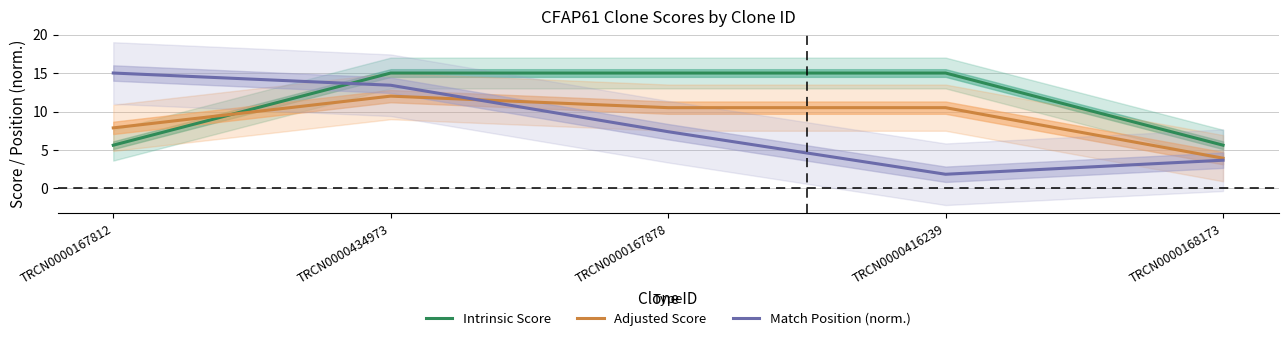

Is it true that Adjusted Score equals 3.9 at TRCN0000167812?

False